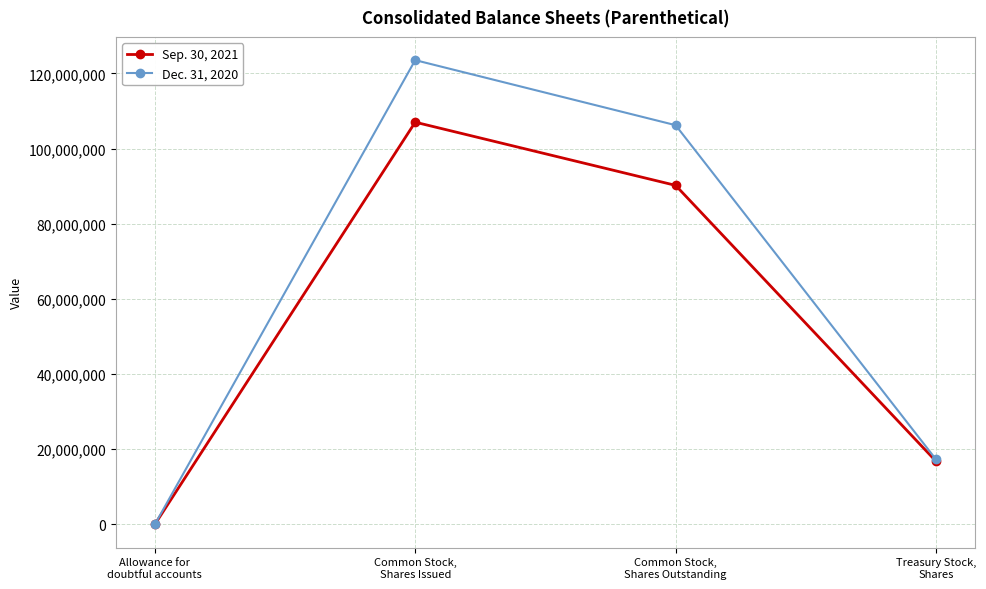

What is the minimum value for Sep. 30, 2021?

2